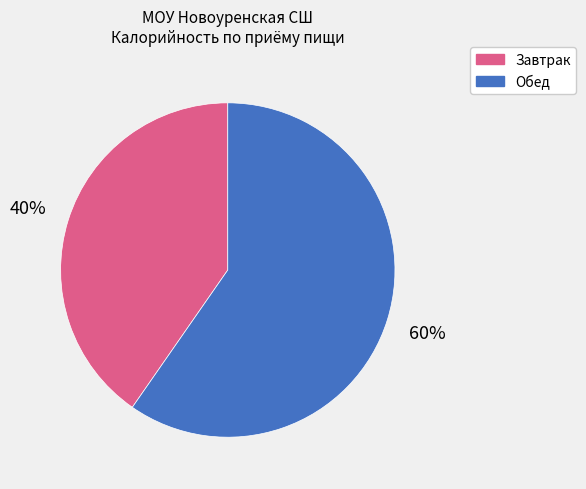

Between Обед and Завтрак, which is larger?

Обед